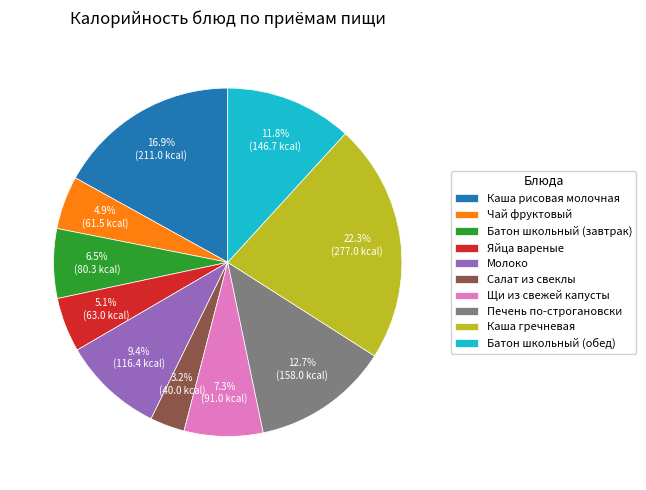

What is the ratio of the value at Батон школьный (завтрак) to the value at Молоко?

0.7